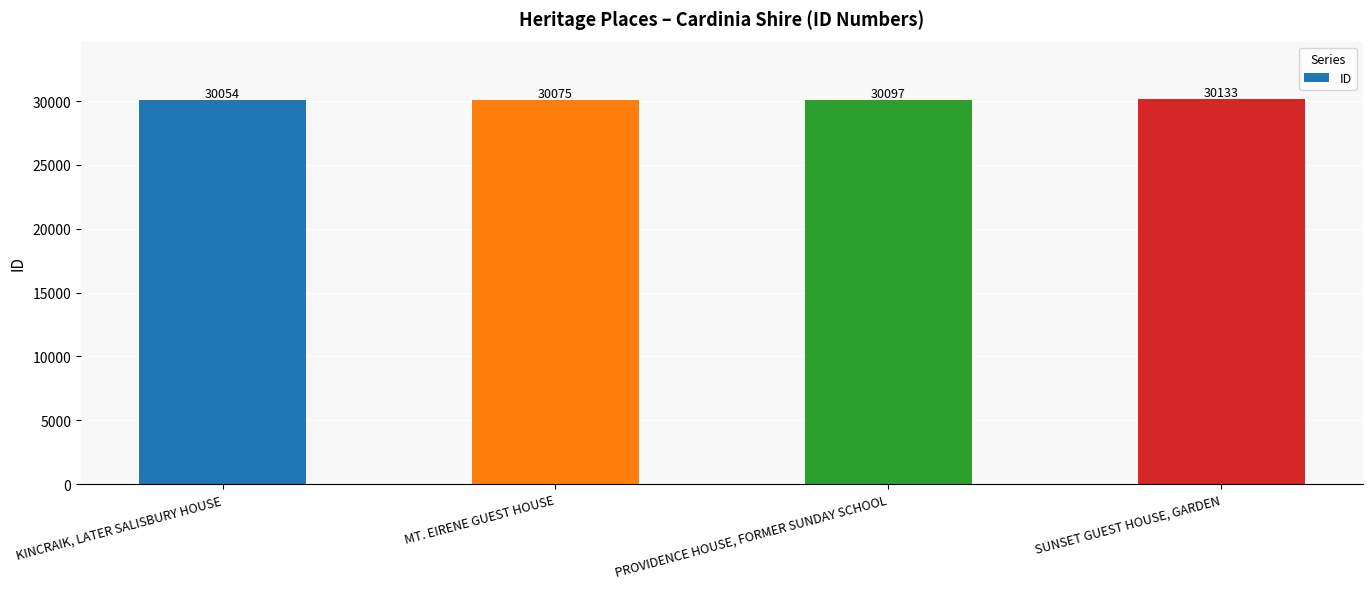

What position from the left is PROVIDENCE HOUSE, FORMER SUNDAY SCHOOL?

3